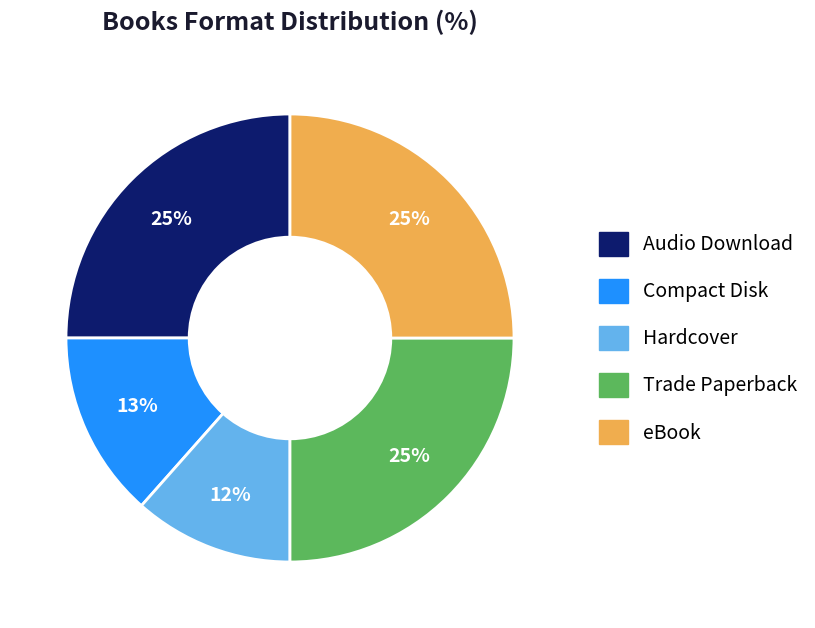

Count the number of slices in the pie.

5